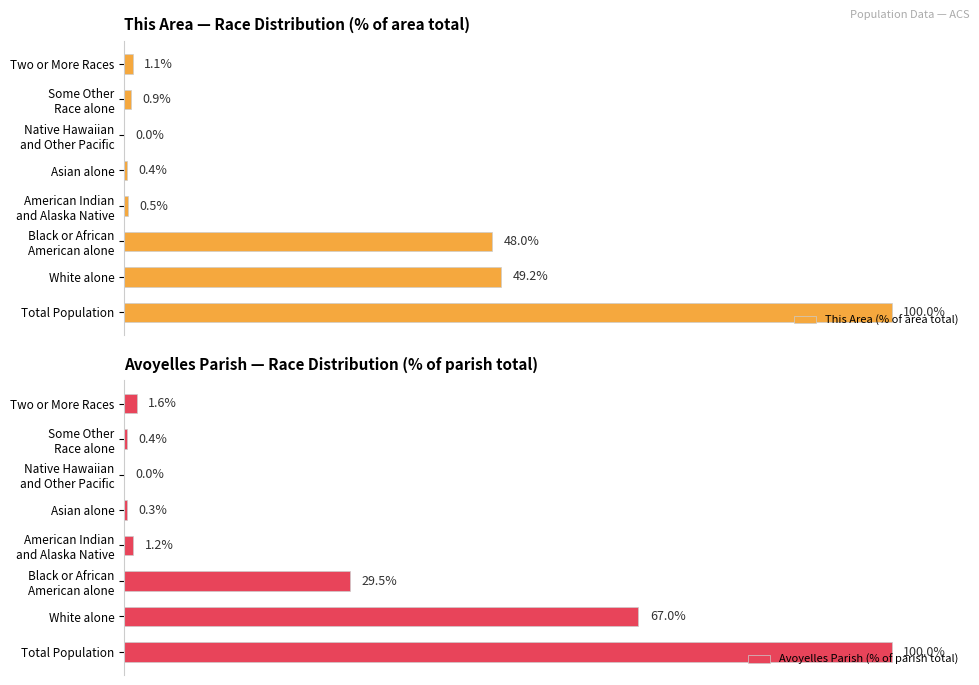

At which label is Avoyelles Parish (% of parish total) closest to 50?

White alone